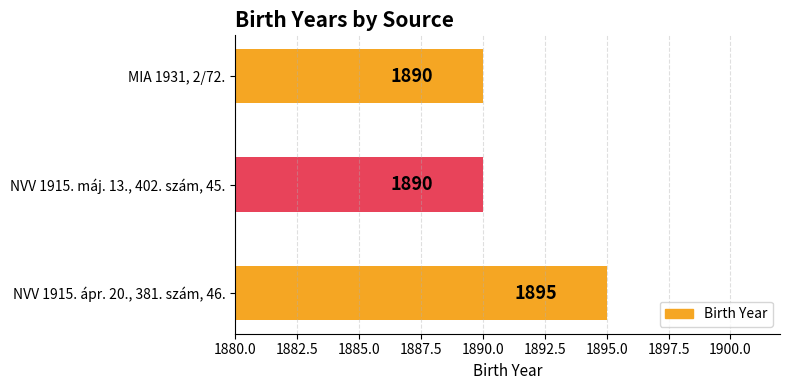

Which label corresponds to the largest value in the chart?

NVV 1915. ápr. 20., 381. szám, 46.